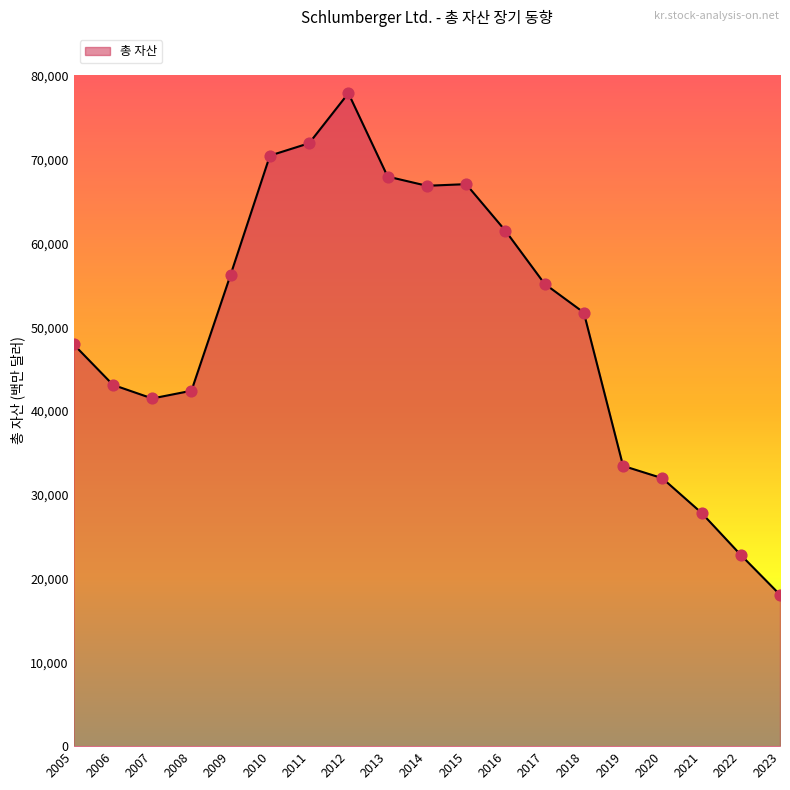

What is the change in value from 2017 to 2021?

-27348